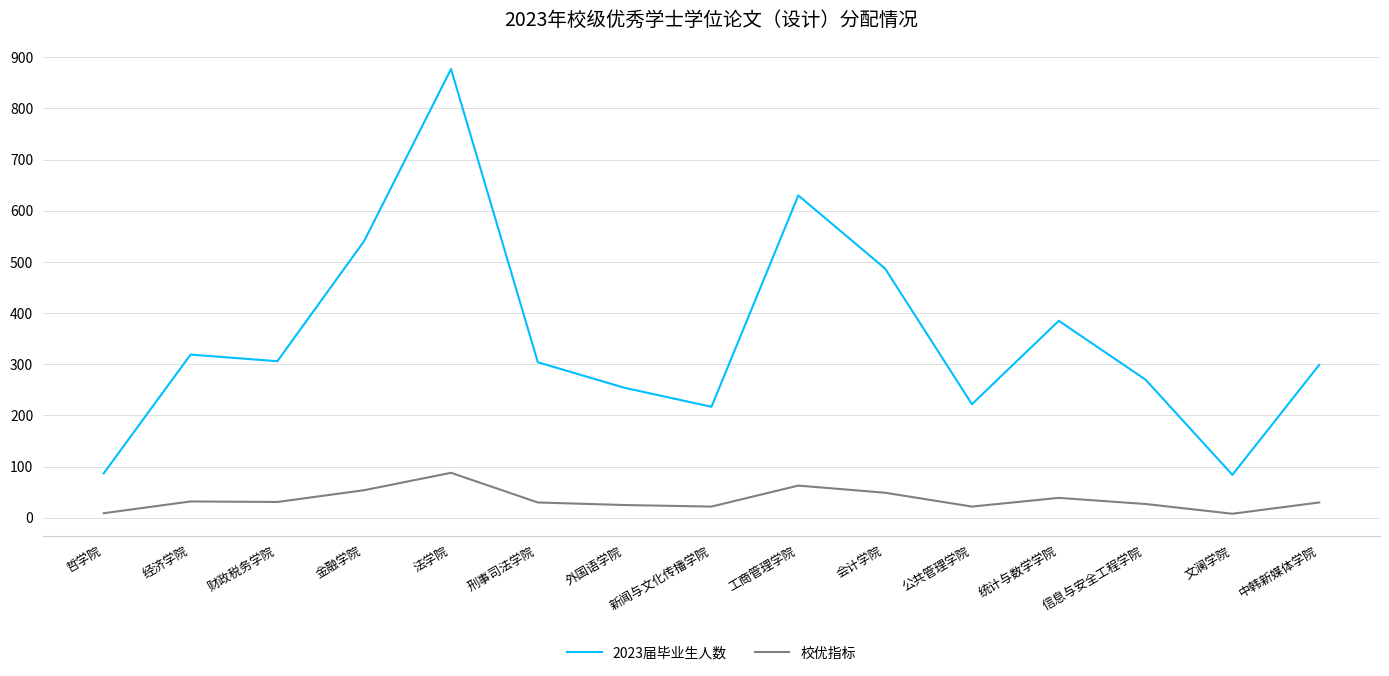

Which series changed the most between 金融学院 and 工商管理学院?

2023届毕业生人数